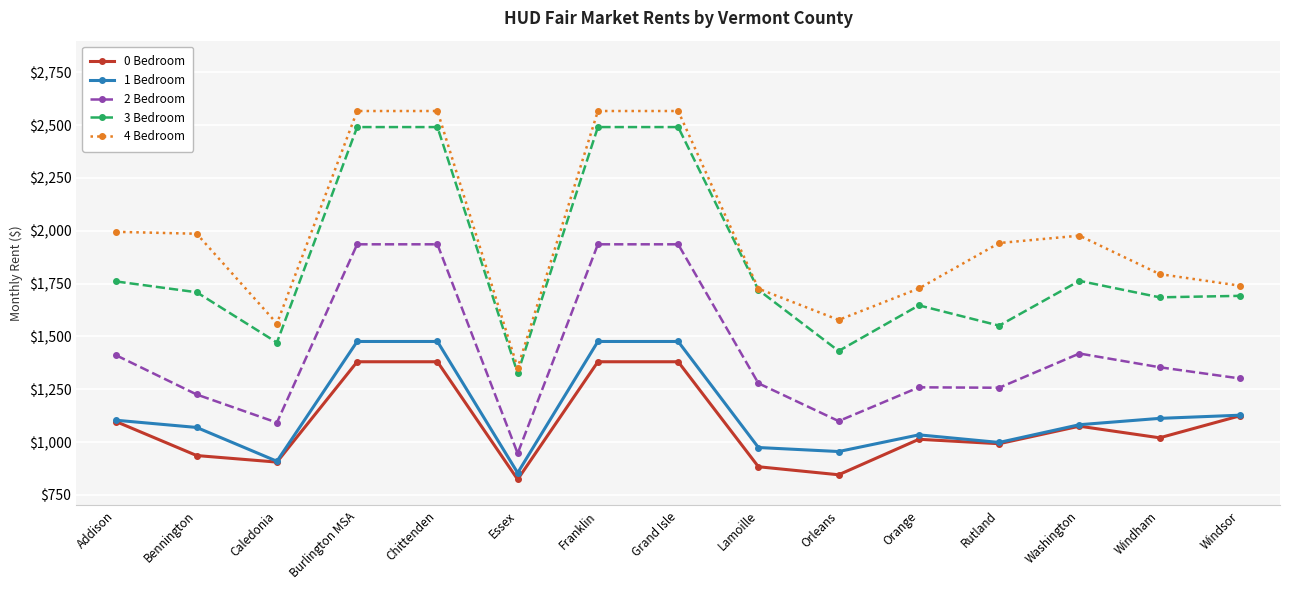

What are all the series names shown in the legend?

0 Bedroom, 1 Bedroom, 2 Bedroom, 3 Bedroom, 4 Bedroom